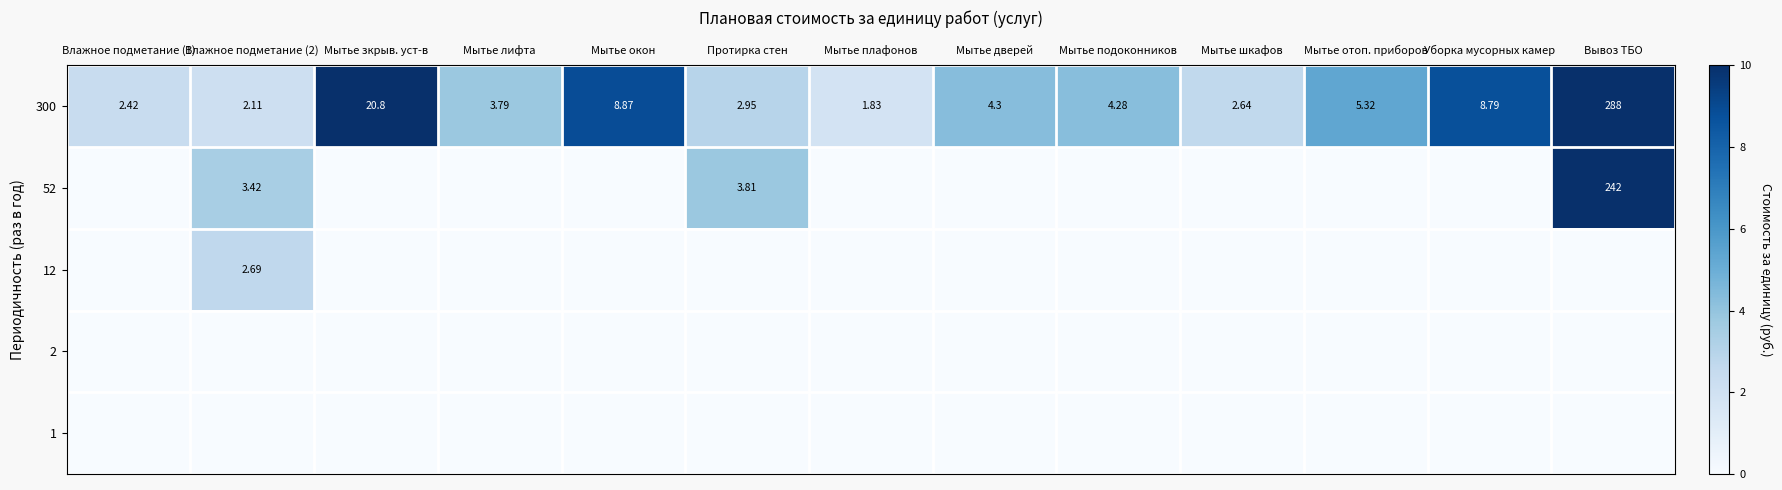

Which category has the highest value in the 300 series?

Вывоз ТБО